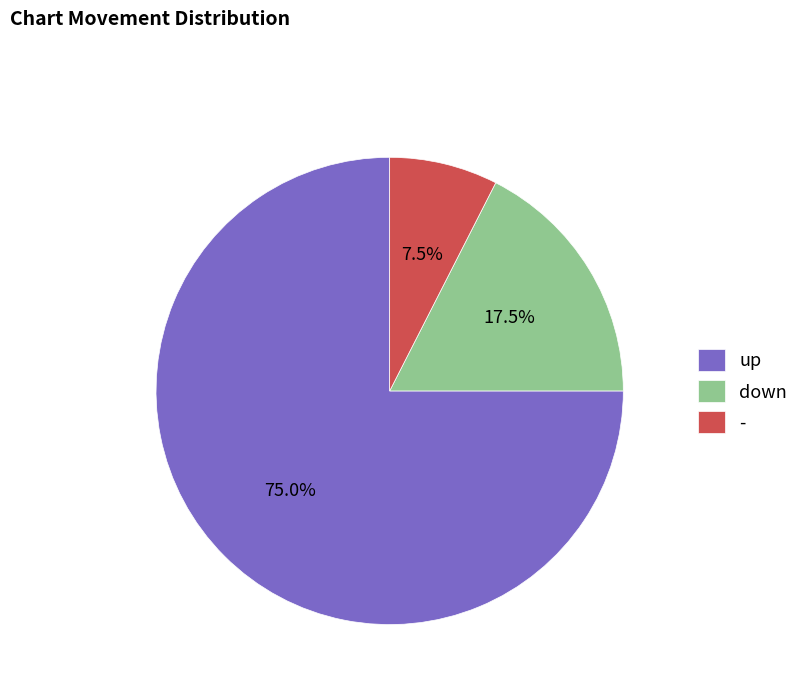

What percentage do down and up together represent?

92.5%